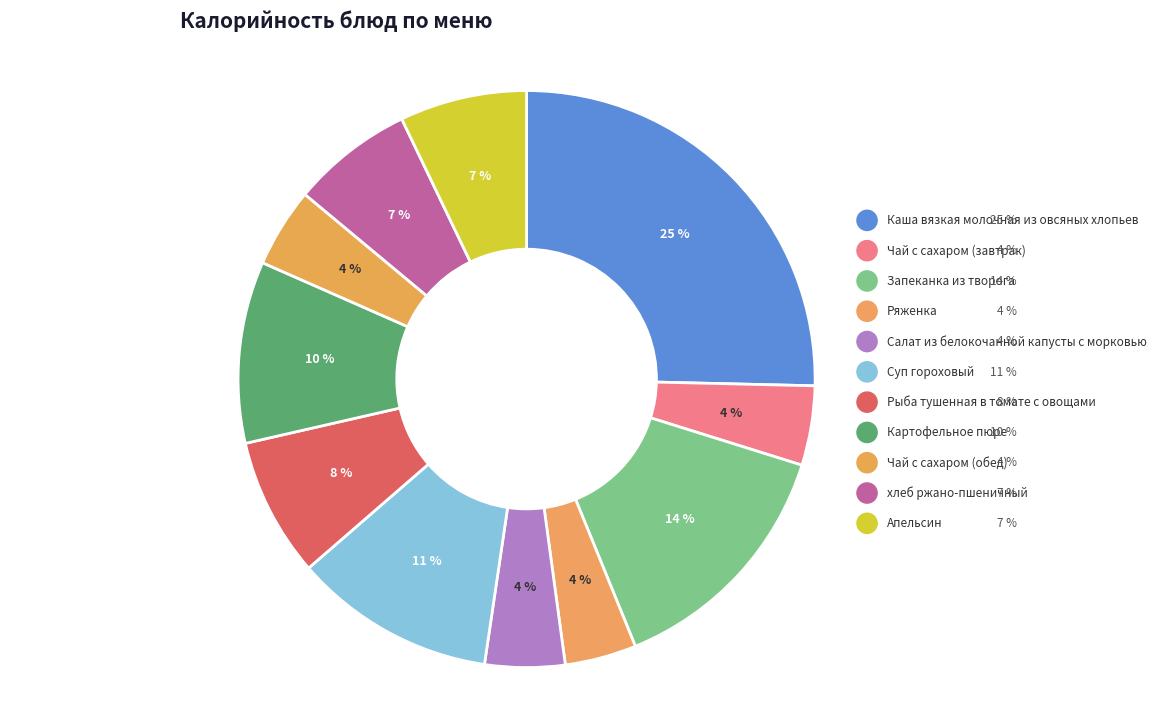

To the nearest percent, what is the difference between the largest and smallest slice percentages?

21%